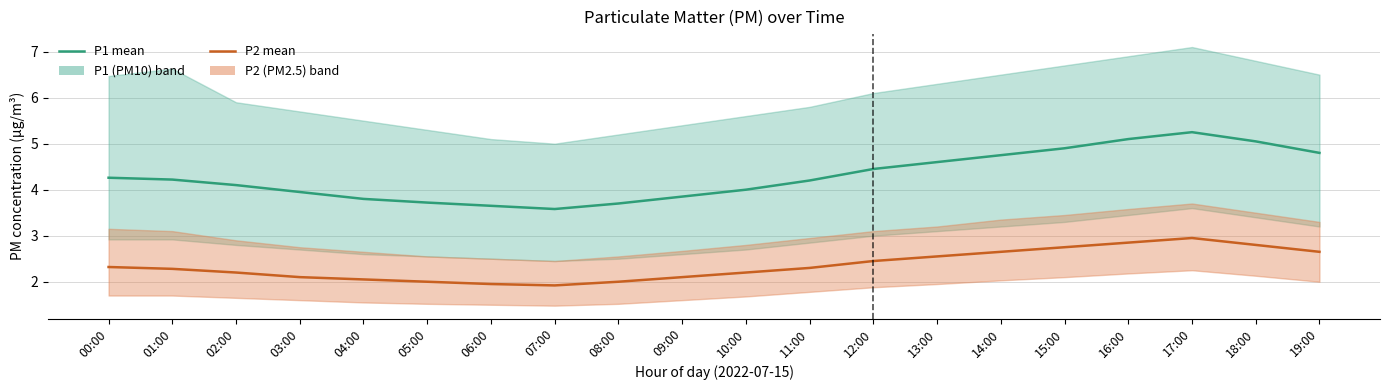

What is the label of the 5th point from the left?

04:00